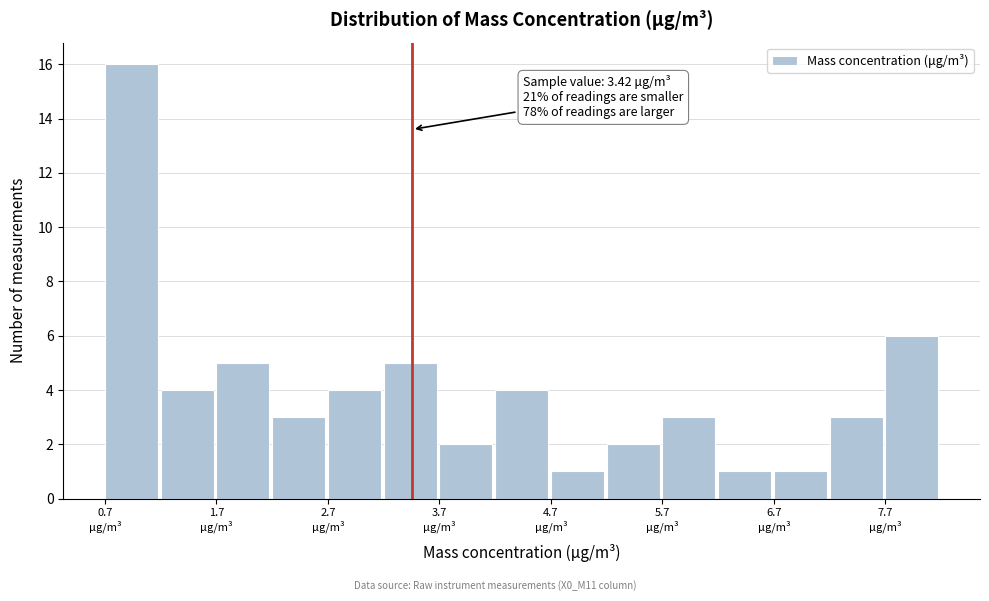

Around what value on the x-axis is the tallest bar? Give the approximate position of its centre, as read against the axis.

0.8